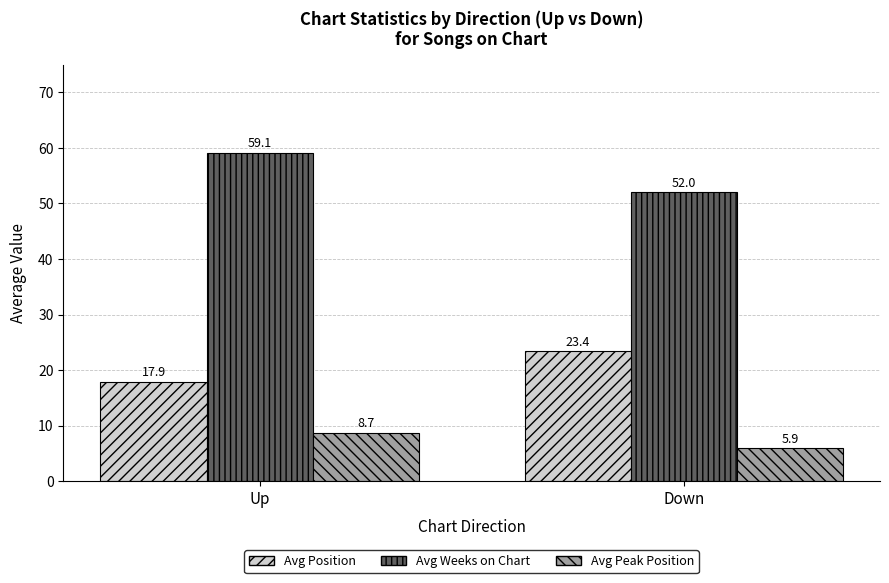

Which category has the lowest value in the Avg Position series?

Up